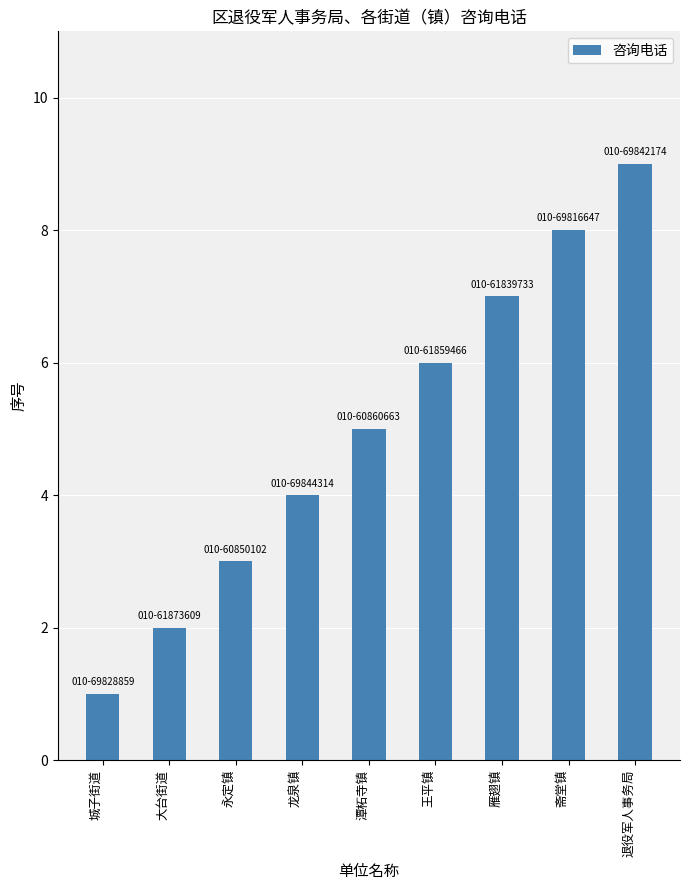

What is the label of the 6th bar from the right?

龙泉镇